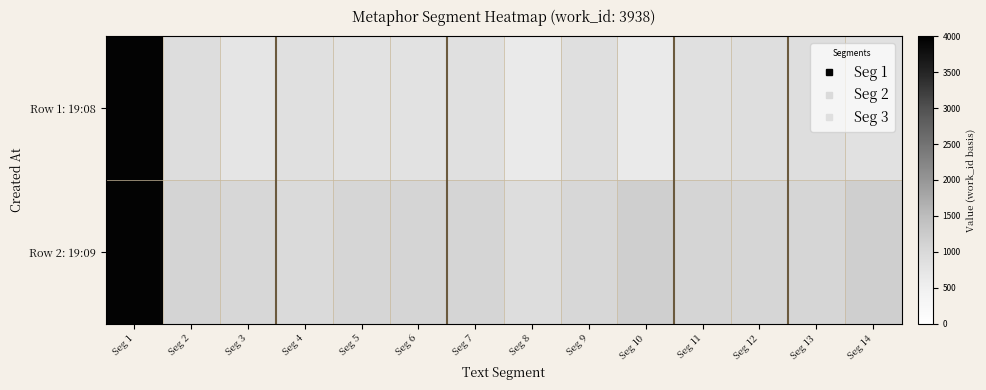

Reading right to left, list all the values displayed in this chart.

Row 1: 19:08: Seg 14=826	Seg 13=877	Seg 12=887	Seg 11=845	Seg 10=628	Seg 9=865	Seg 8=637	Seg 7=854	Seg 6=804	Seg 5=808	Seg 4=845	Seg 3=731	Seg 2=899	Seg 1=3938
Row 2: 19:09: Seg 14=1171	Seg 13=1050	Seg 12=1055	Seg 11=1076	Seg 10=1175	Seg 9=1035	Seg 8=910	Seg 7=1074	Seg 6=1064	Seg 5=1061	Seg 4=955	Seg 3=1045	Seg 2=1093	Seg 1=3938